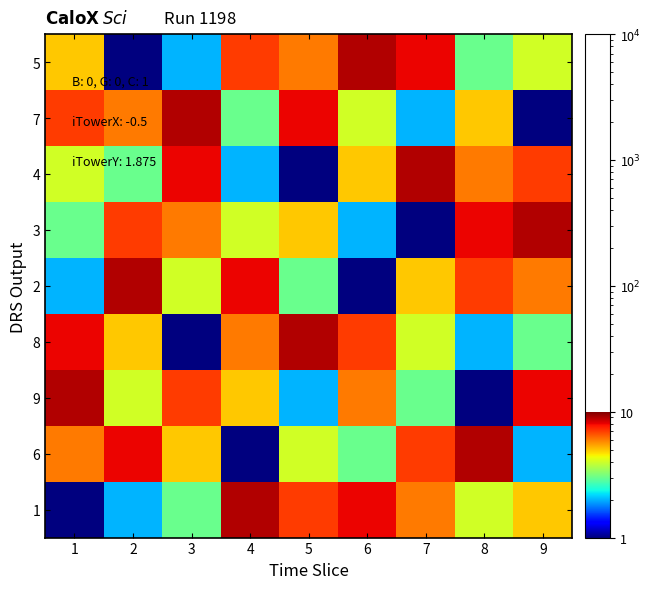

How many series are shown in this chart?

9